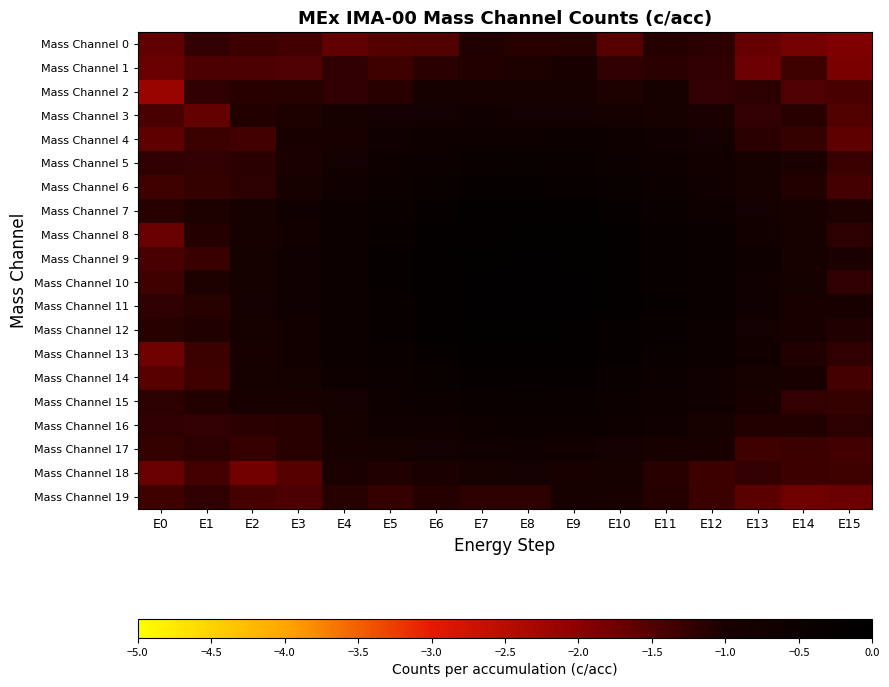

At how many categories does at least one series exceed -1?

14